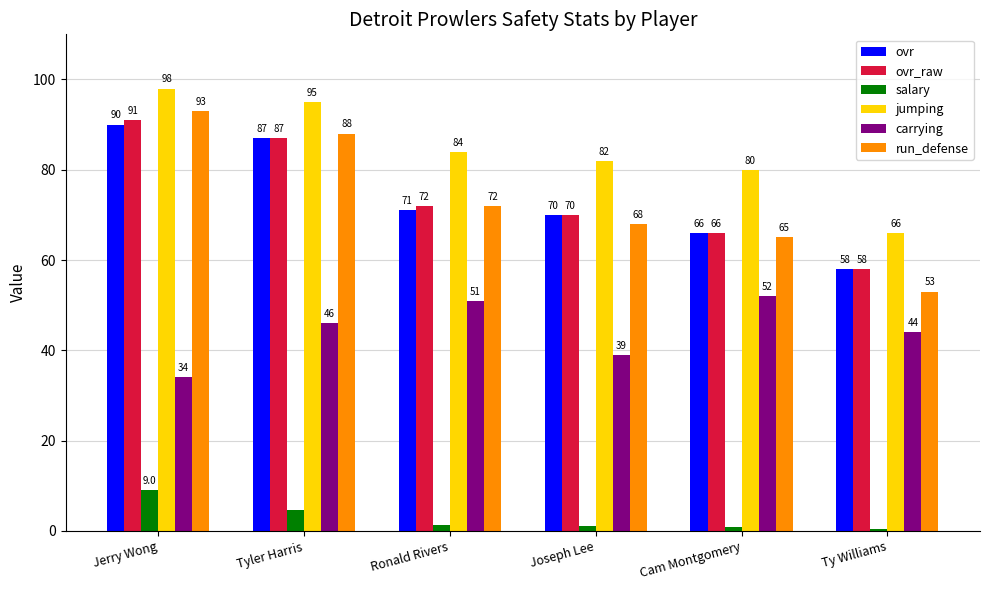

What is the difference between the jumping values at Joseph Lee and Cam Montgomery?

2.0